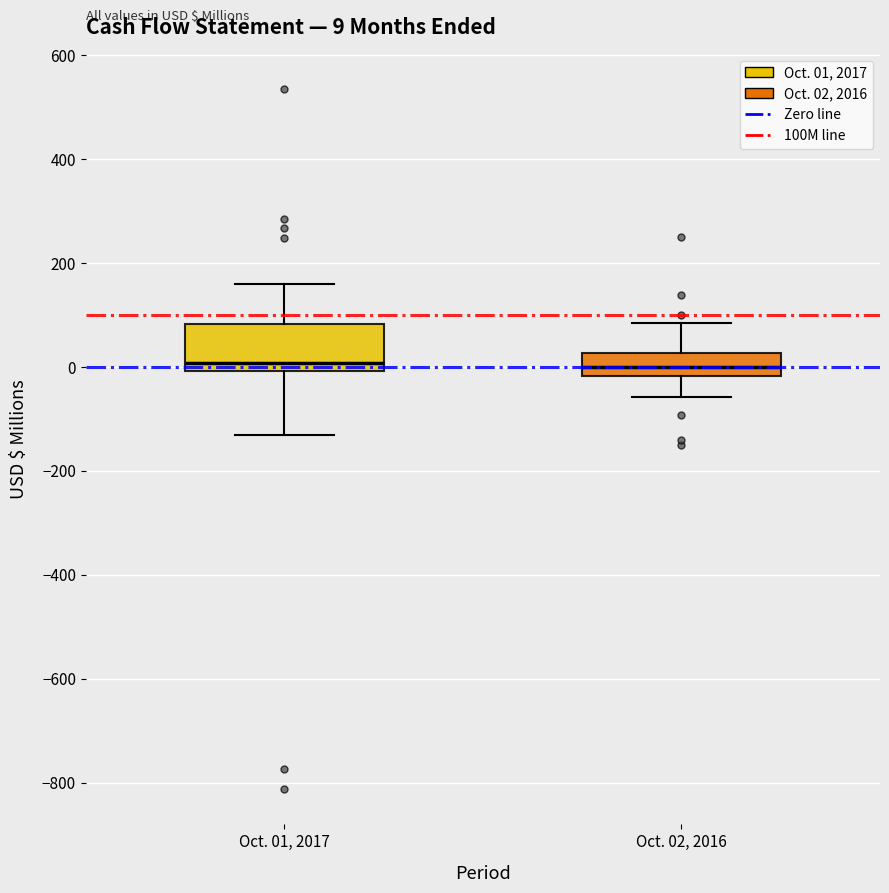

Which box is the tallest, from its lower edge to its upper edge?

Oct. 01, 2017